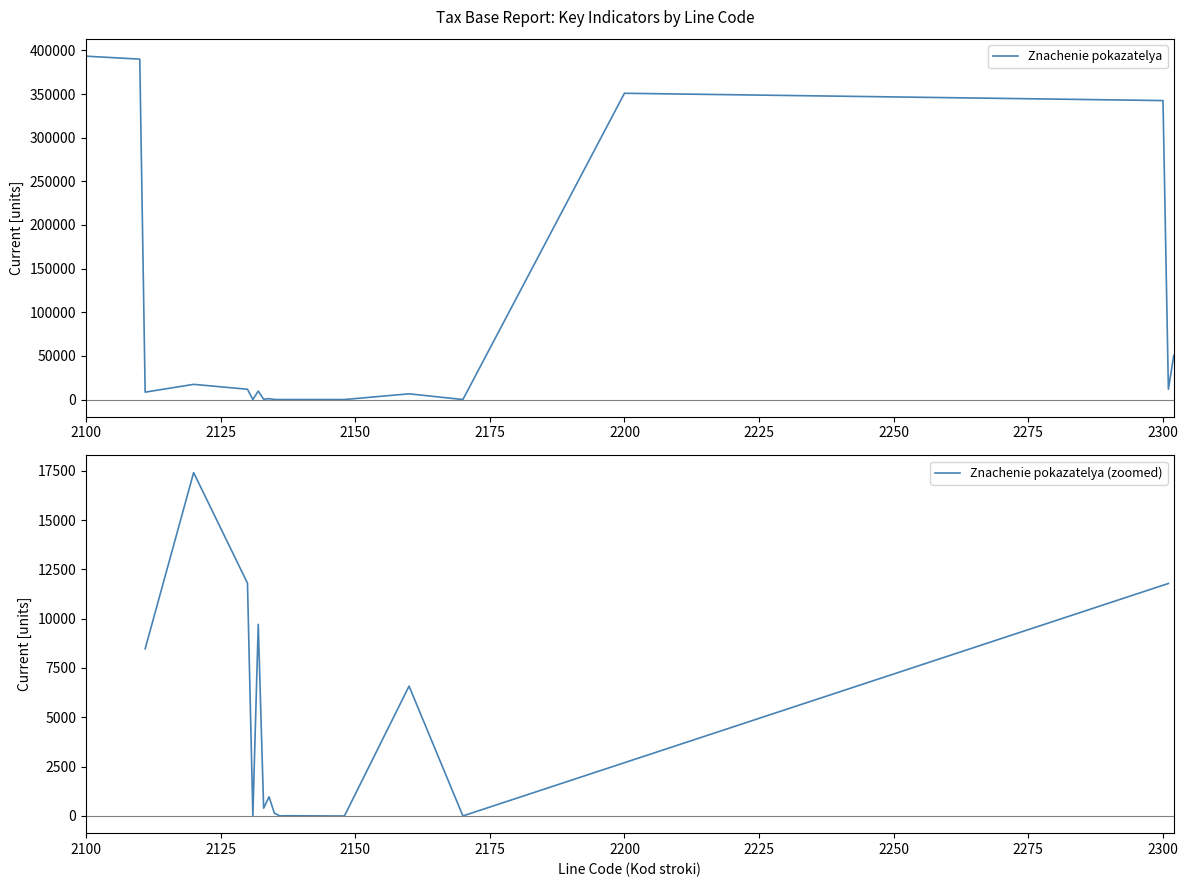

What is the value of the 18th point from the left?

342532